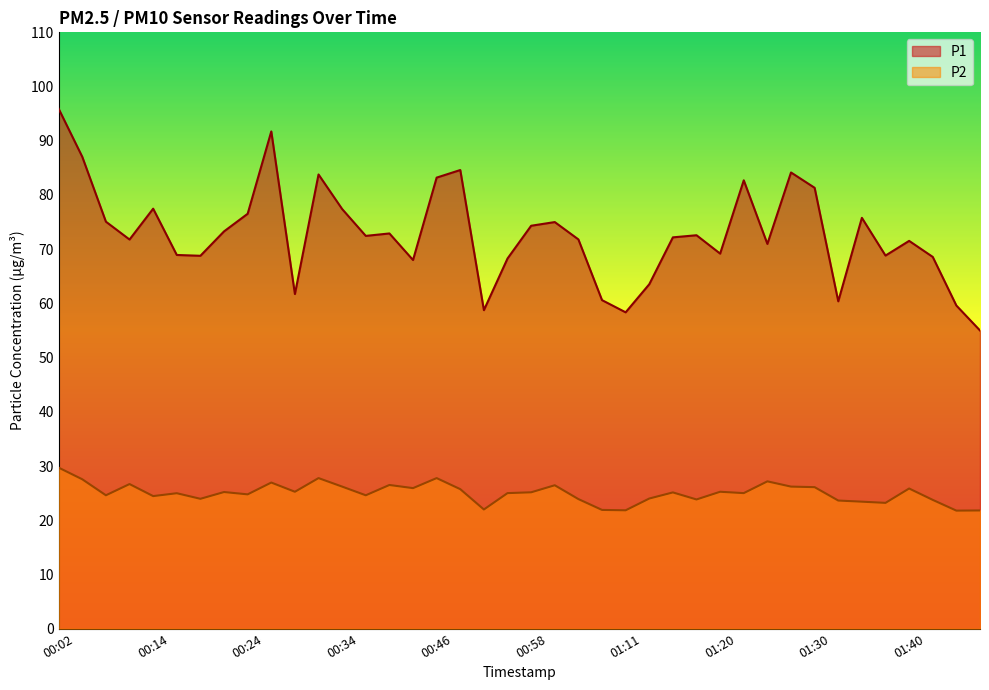

True or false: P2 and P1 cross at least once.

False